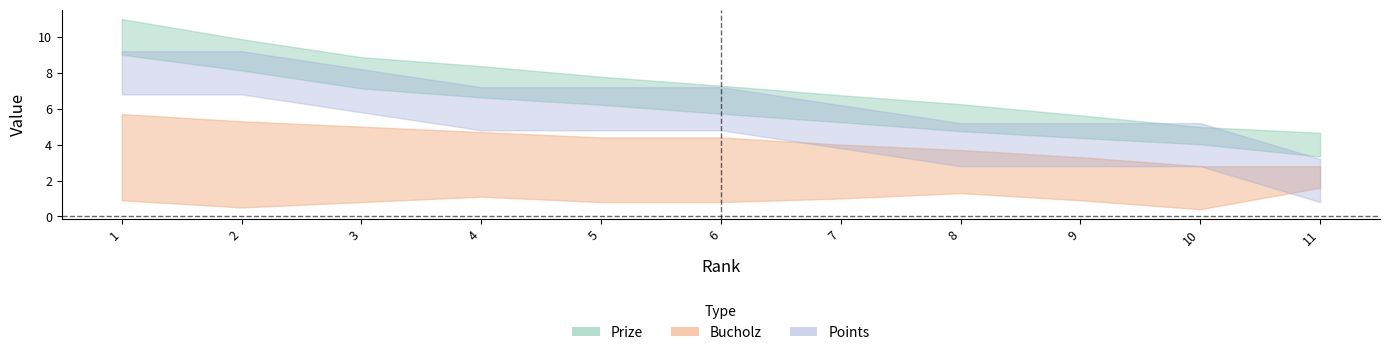

Reading left to right, list all the values displayed in this chart.

Prize: 1=10.0	2=9.0	3=8.0	4=7.5	5=7.0	6=6.5	7=6.0	8=5.5	9=5.0	10=4.5	11=4.0
Bucholz: 1=3.3	2=2.9	3=2.9	4=2.9	5=2.6	6=2.6	7=2.5	8=2.5	9=2.1	10=1.6	11=2.2
Points: 1=8.0	2=8.0	3=7.0	4=6.0	5=6.0	6=6.0	7=5.0	8=4.0	9=4.0	10=4.0	11=2.0